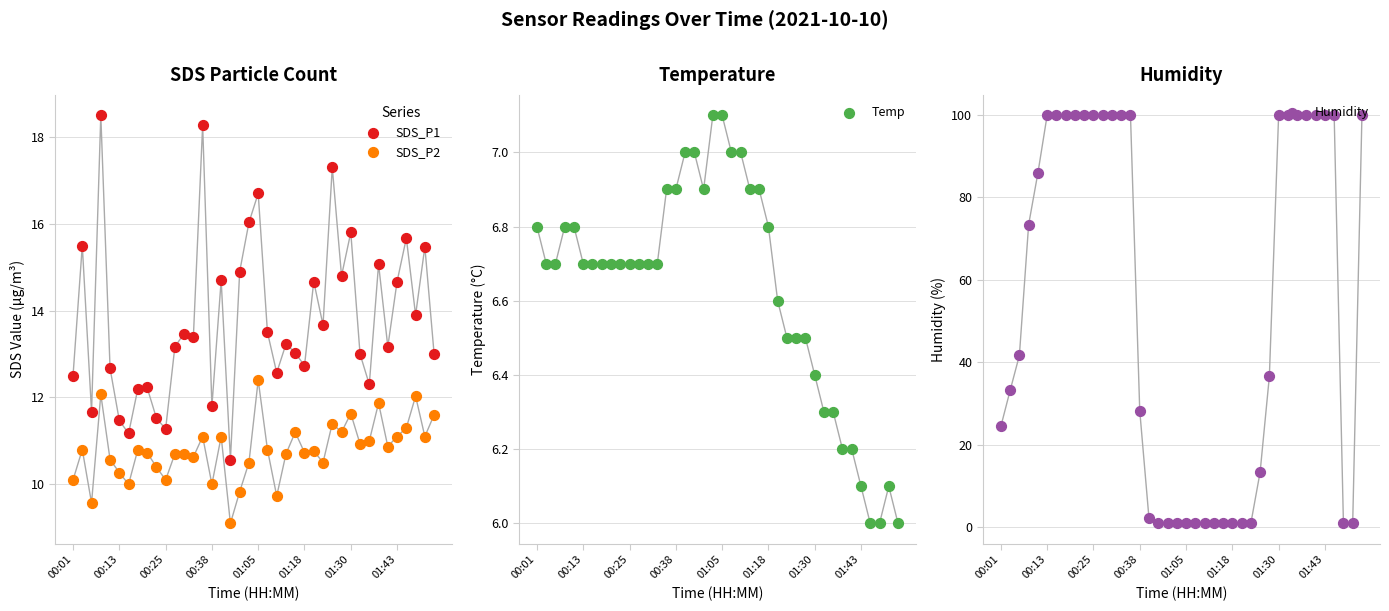

Which series has the widest spread of Y values?

Humidity